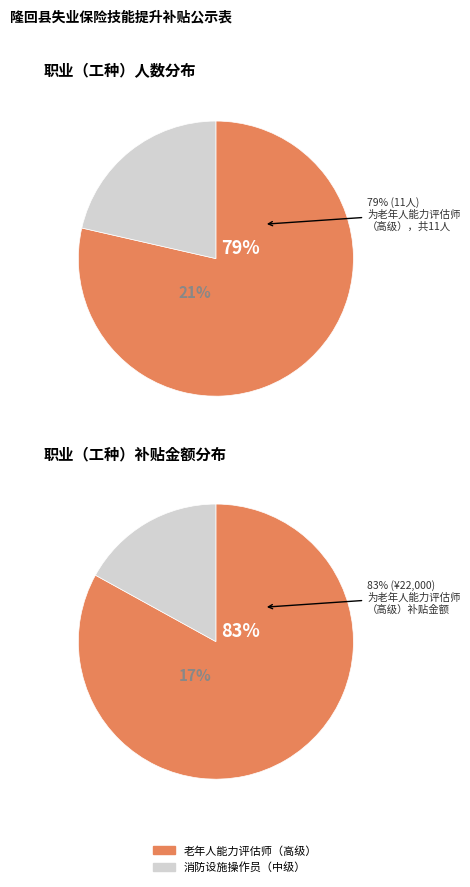

The 消防设施操作员(中级) slice represents 11% of the pie. True or false?

False